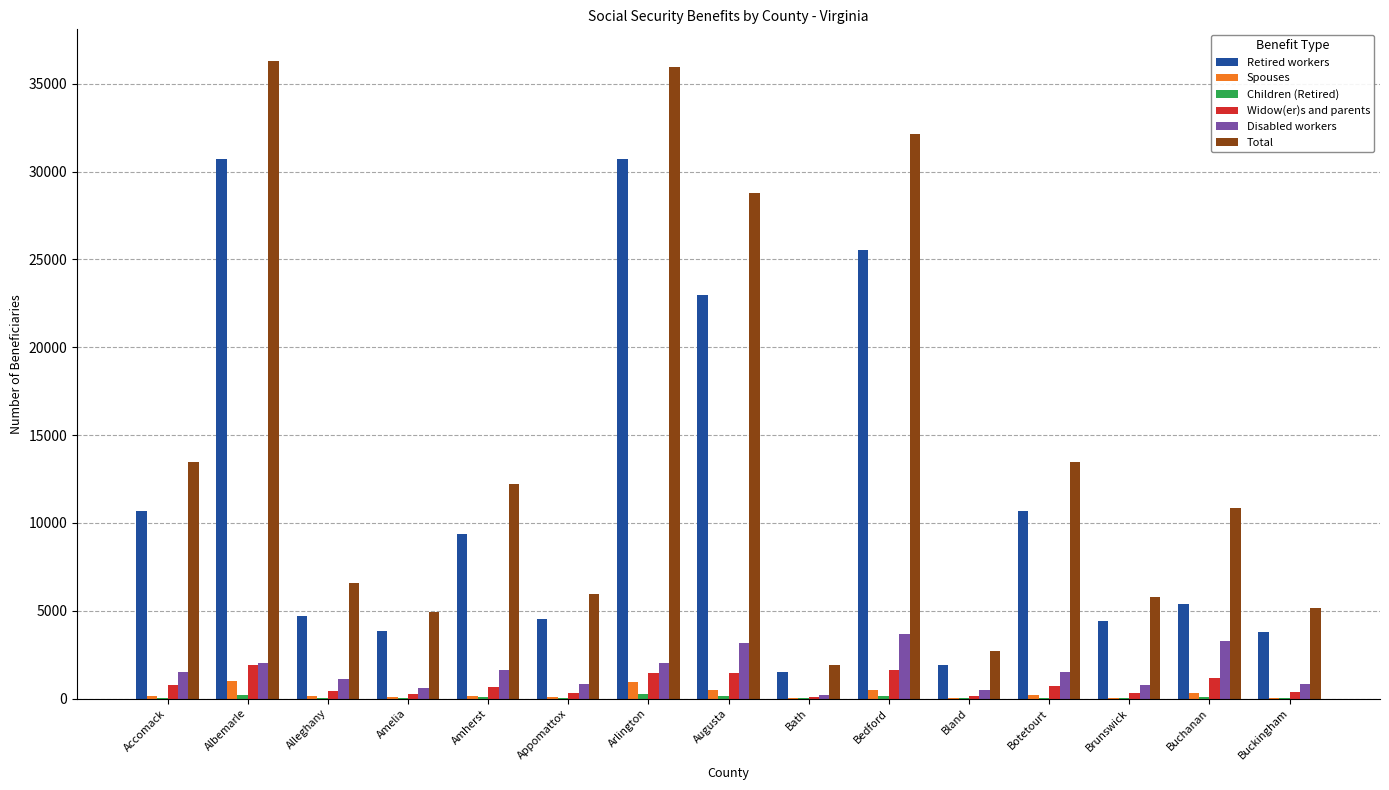

Which category has the highest value across all series?

Albemarle